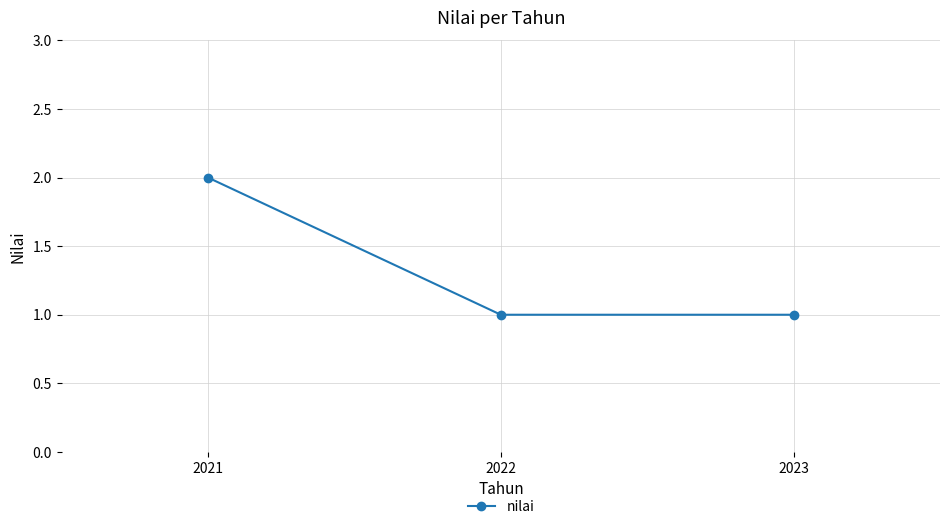

The chart shows a value of 1 at 2023. True or false?

True